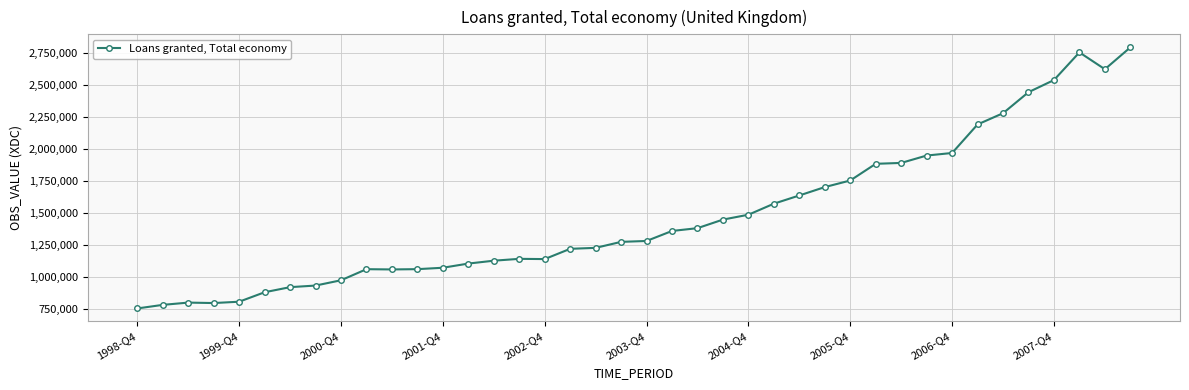

What is the value of the 3rd point from the left?

802574